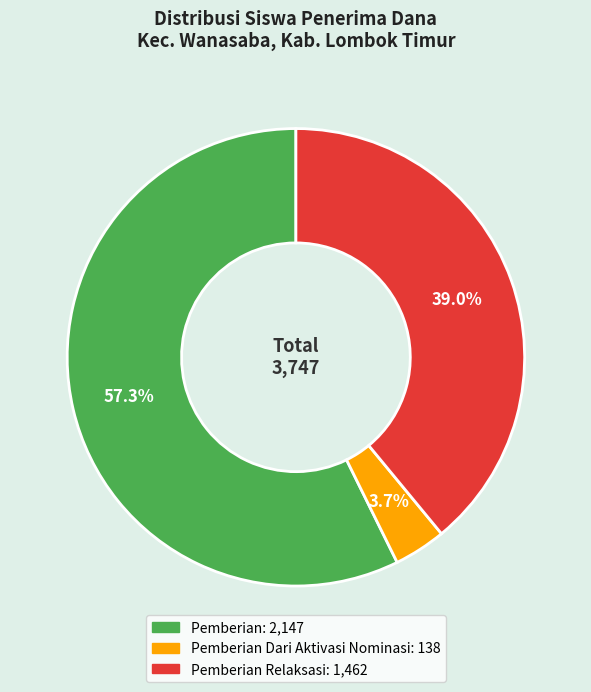

Does any single category account for the majority?

Yes